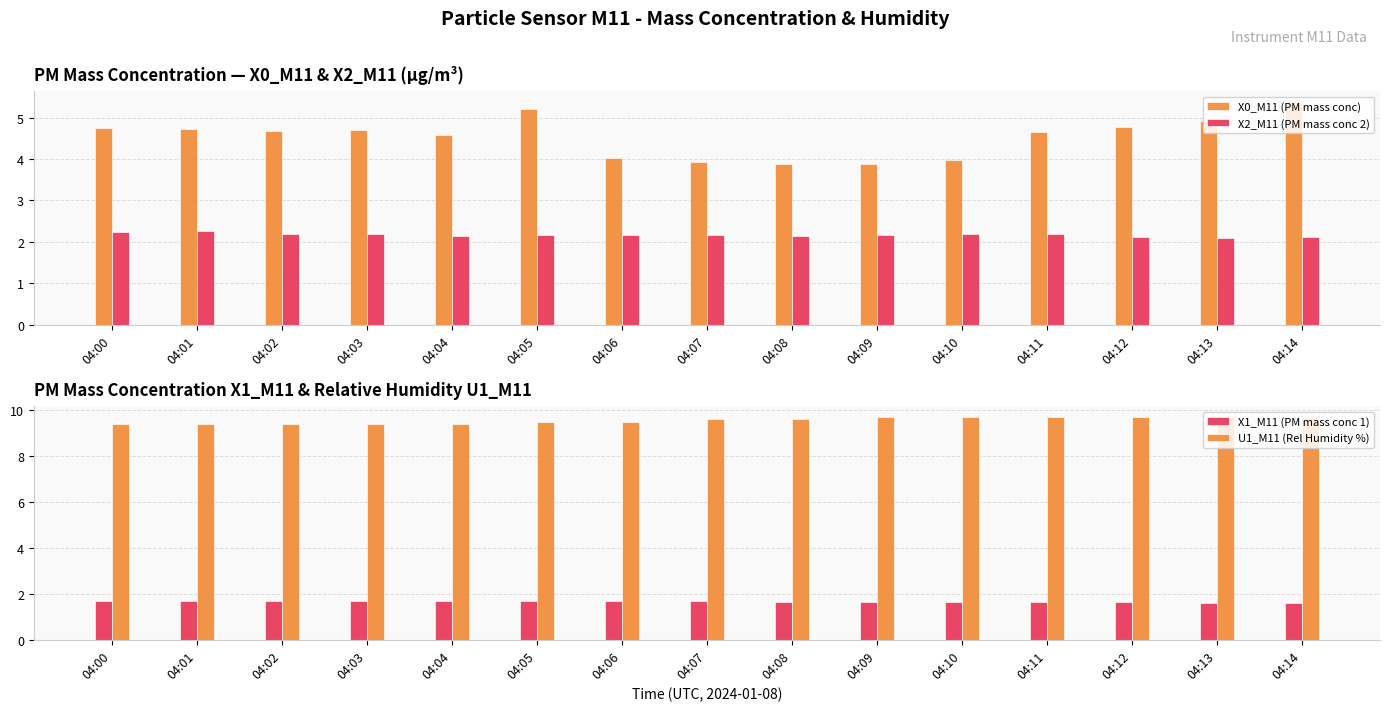

Between 04:00 and 04:13, which series saw the biggest shift?

U1_M11 (Rel Humidity %)